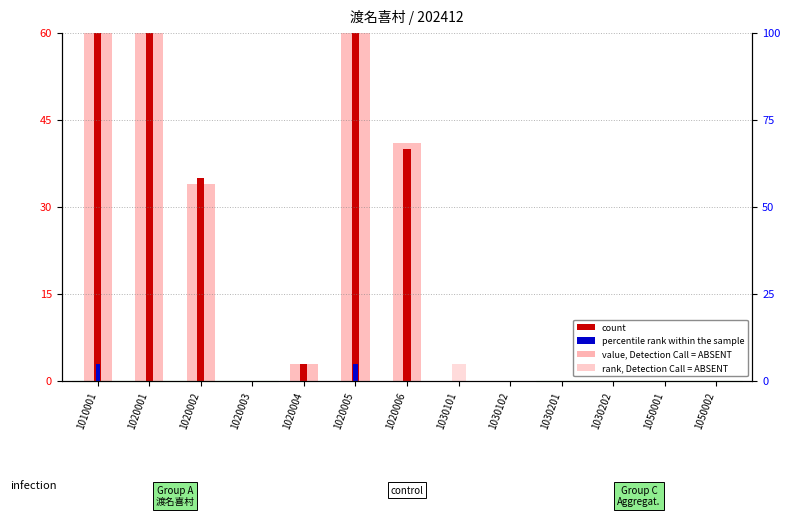

Count the number of data series in this chart.

4